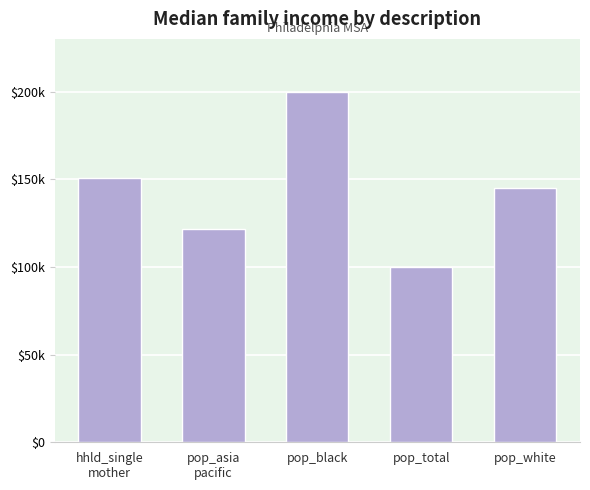

What is the average value?

143450.7